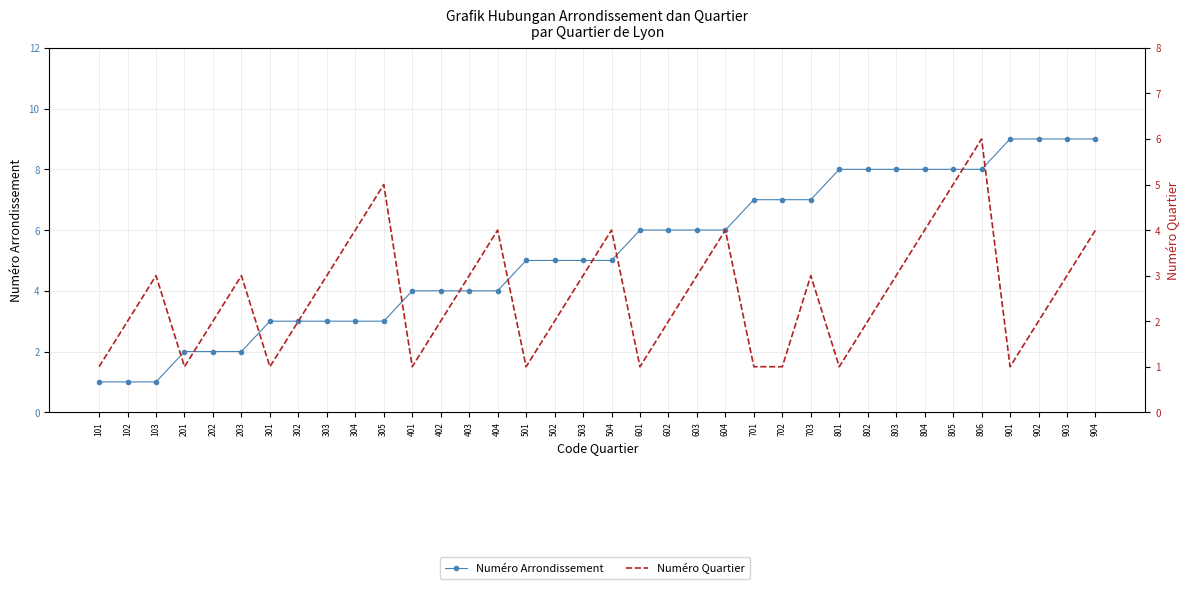

Is it true that Numéro Arrondissement equals 2 at 202?

True